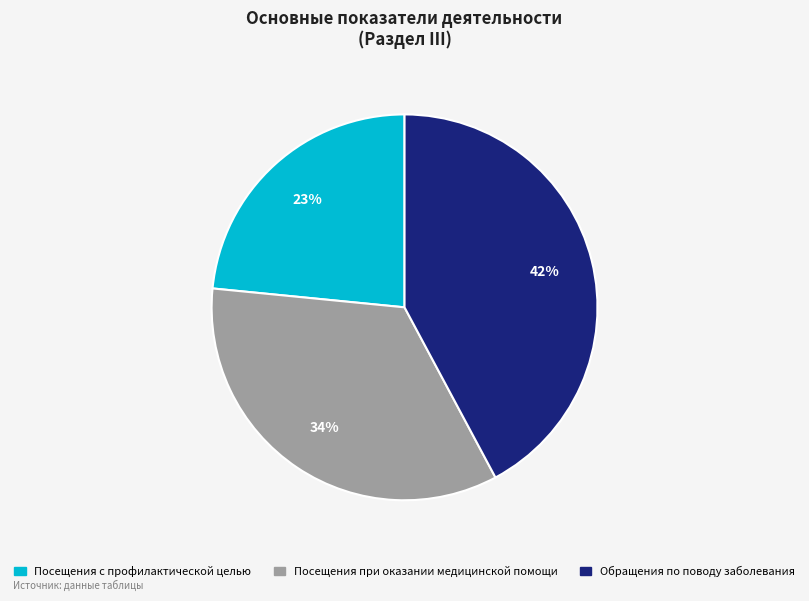

Is there any slice that represents more than half of the pie?

No